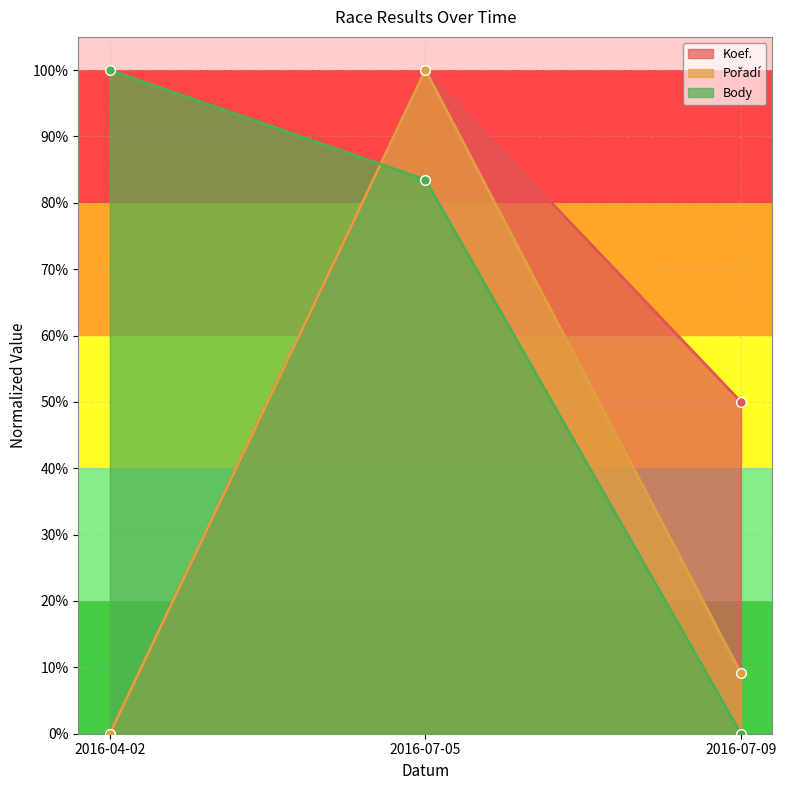

Reading left to right, what are all the values shown in this chart?

Koef.: 2016-04-02=0.0	2016-07-05=1.0	2016-07-09=0.5
Pořadí: 2016-04-02=0.0	2016-07-05=1.0	2016-07-09=0.1
Body: 2016-04-02=1.0	2016-07-05=0.8	2016-07-09=0.0